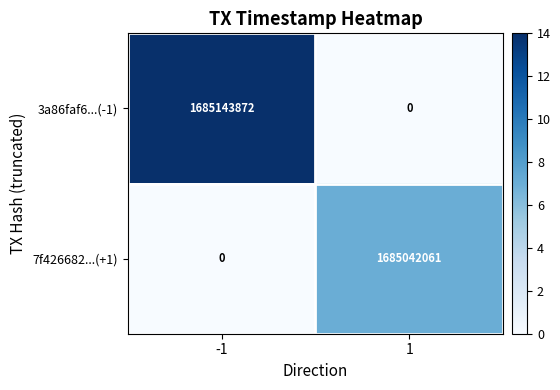

Is it true that 3a86faf6...(-1) equals 0 at 1?

True